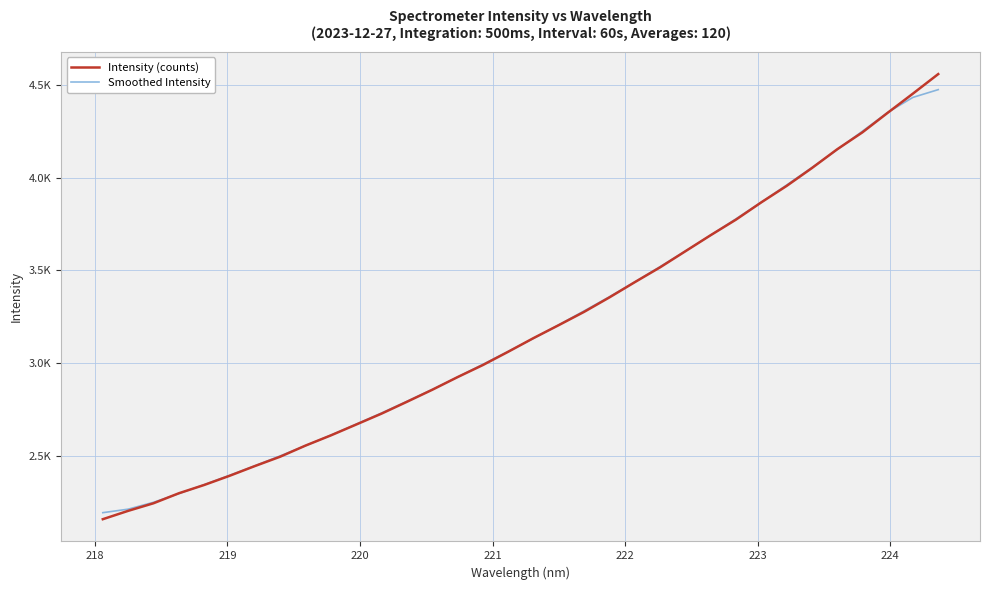

Does the chart display data point markers on the line(s)?

No